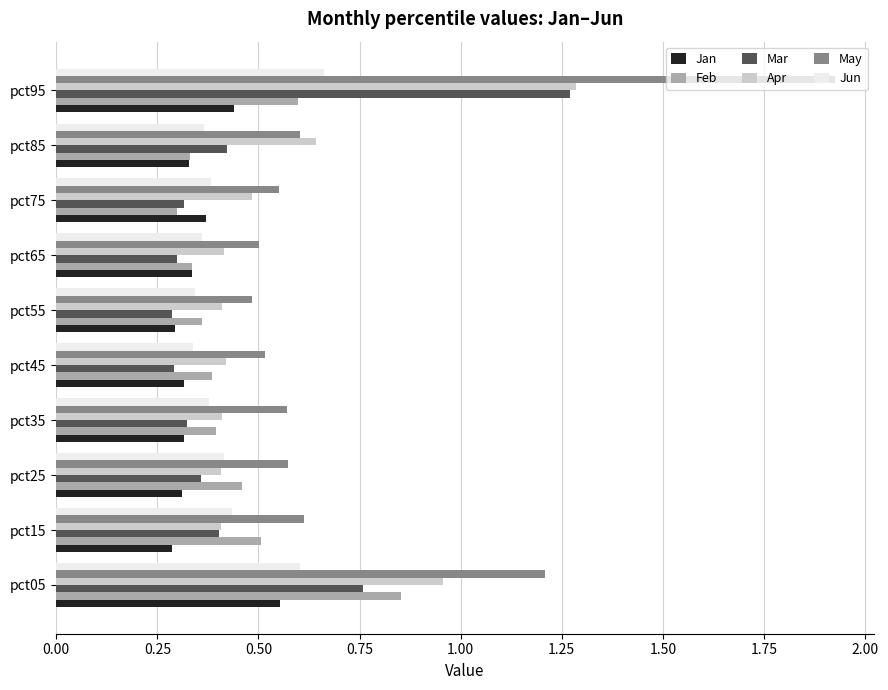

Count the Feb values in the range 0 to 1.

10